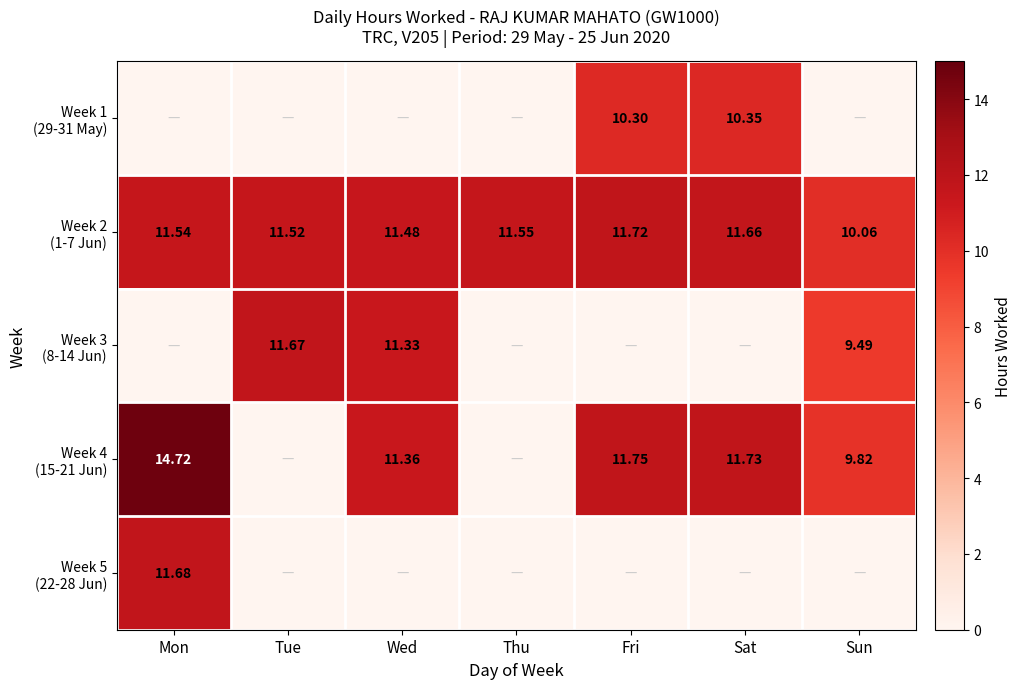

Which series has the largest total across all categories?

Week 2 (1-7 Jun)